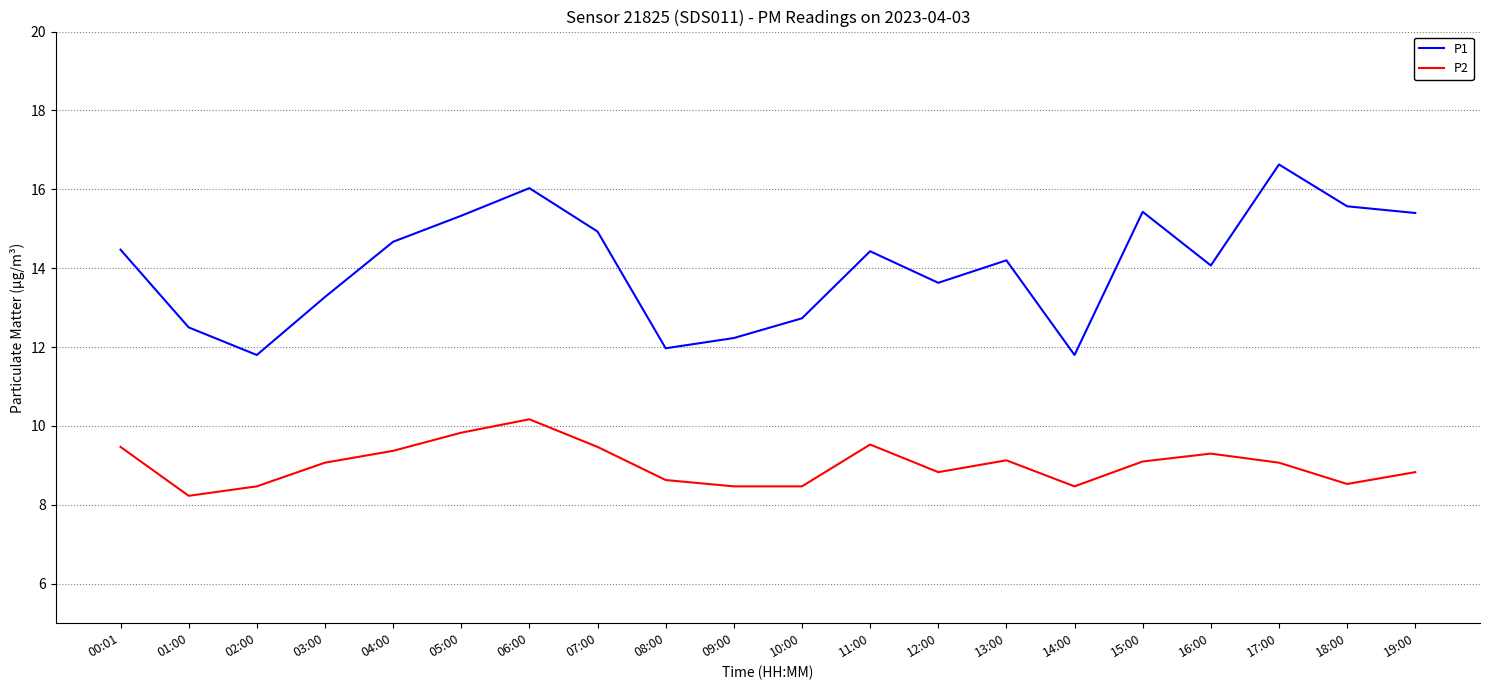

How many lines are shown in the chart?

2